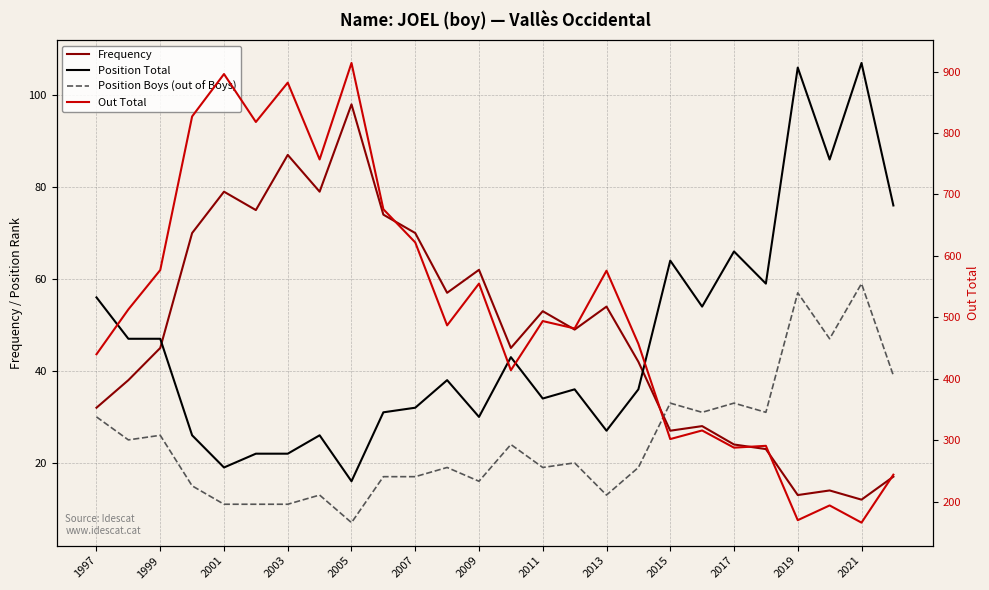

What is the difference between the second highest and minimum values in the Position Total series?

90